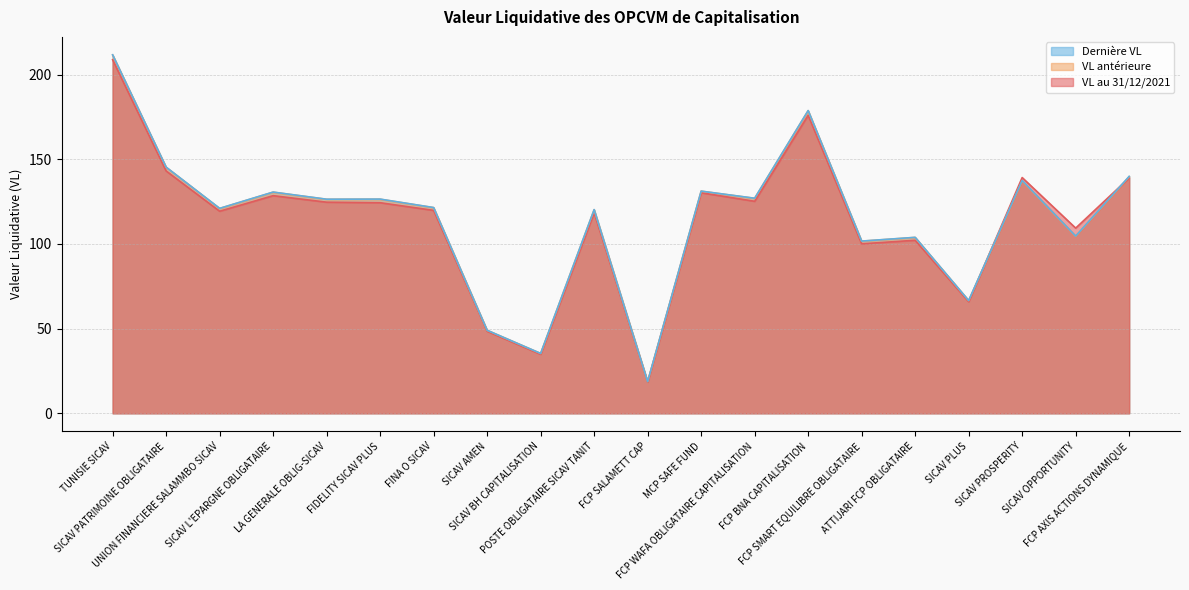

What is the approximate value of VL au 31/12/2021 at SICAV PROSPERITY?

139.2